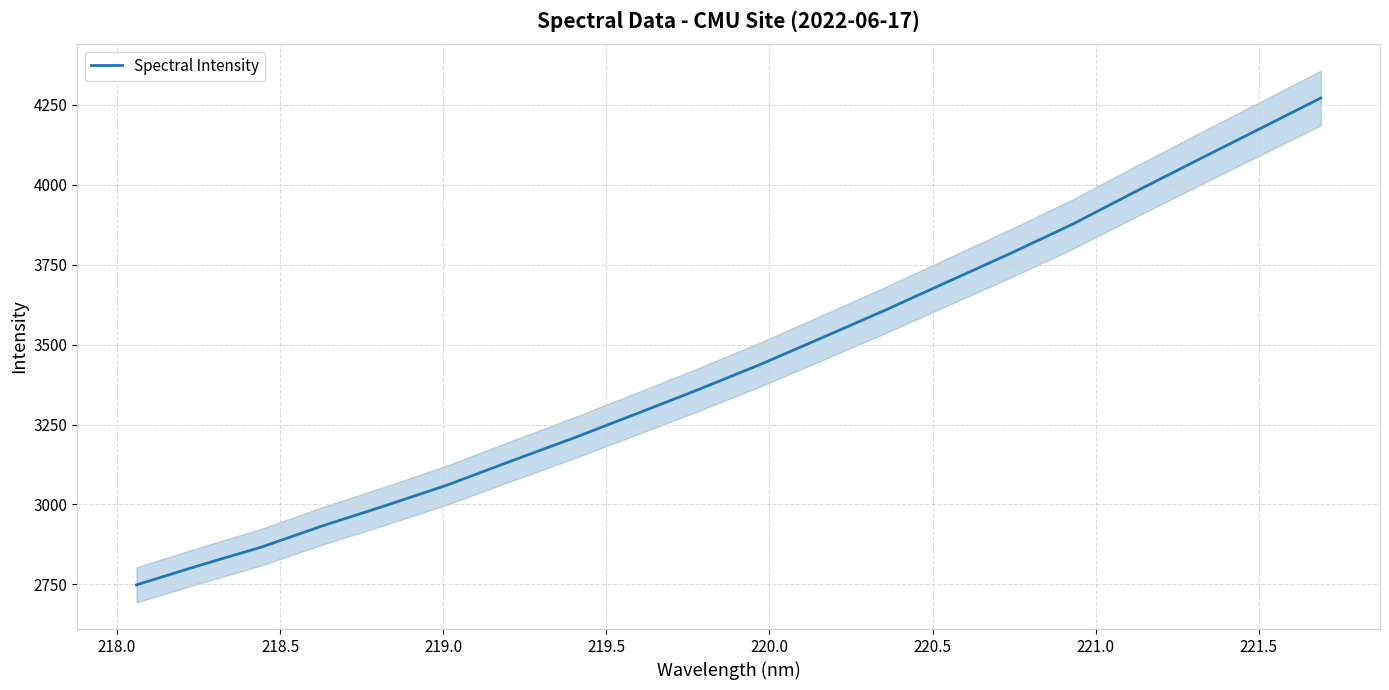

How many lines are shown in the chart?

1